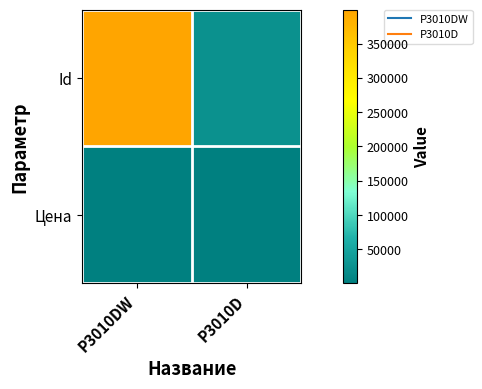

At P3010D, list the series in order from largest to smallest.

Id, Цена